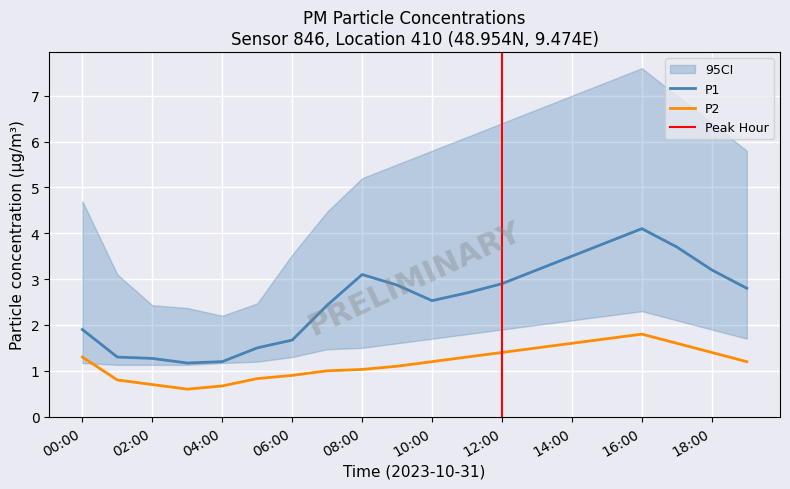

Is the value of P1 at 04:00 greater than the value of P2 at 16:00?

No